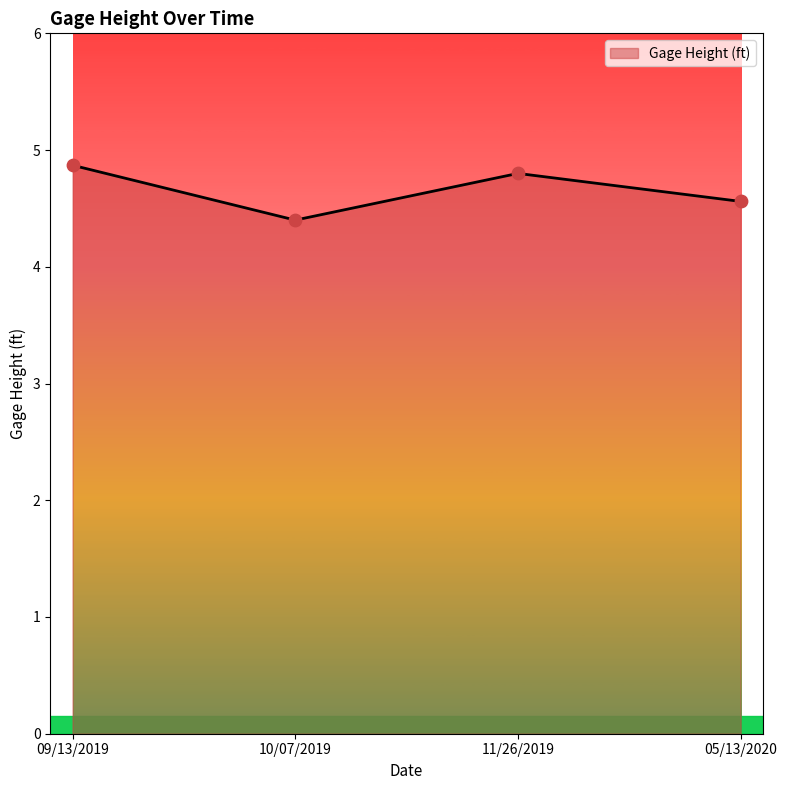

What is the change in value from 11/26/2019 to 05/13/2020?

-0.2